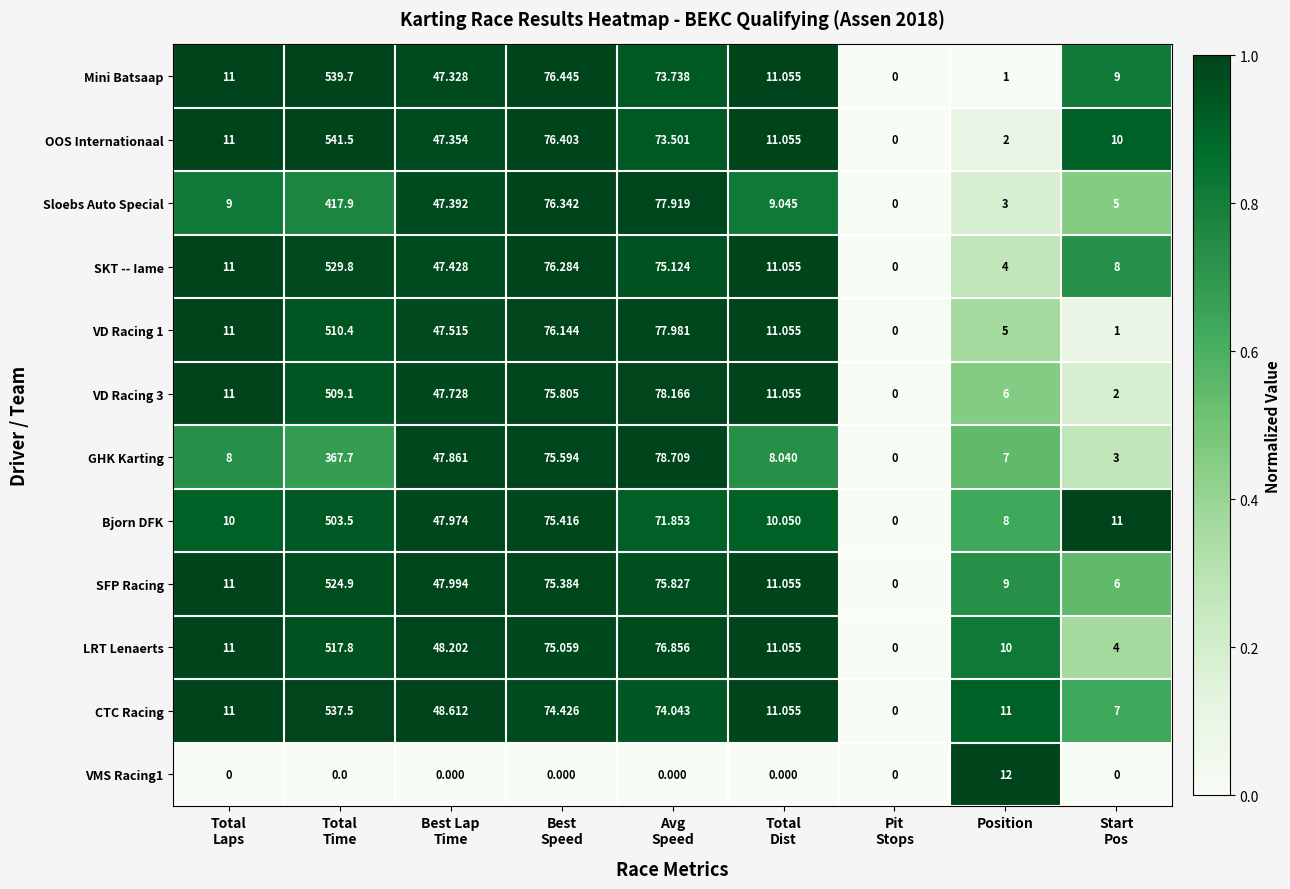

Which series has the largest range (max minus min)?

OOS Internationaal